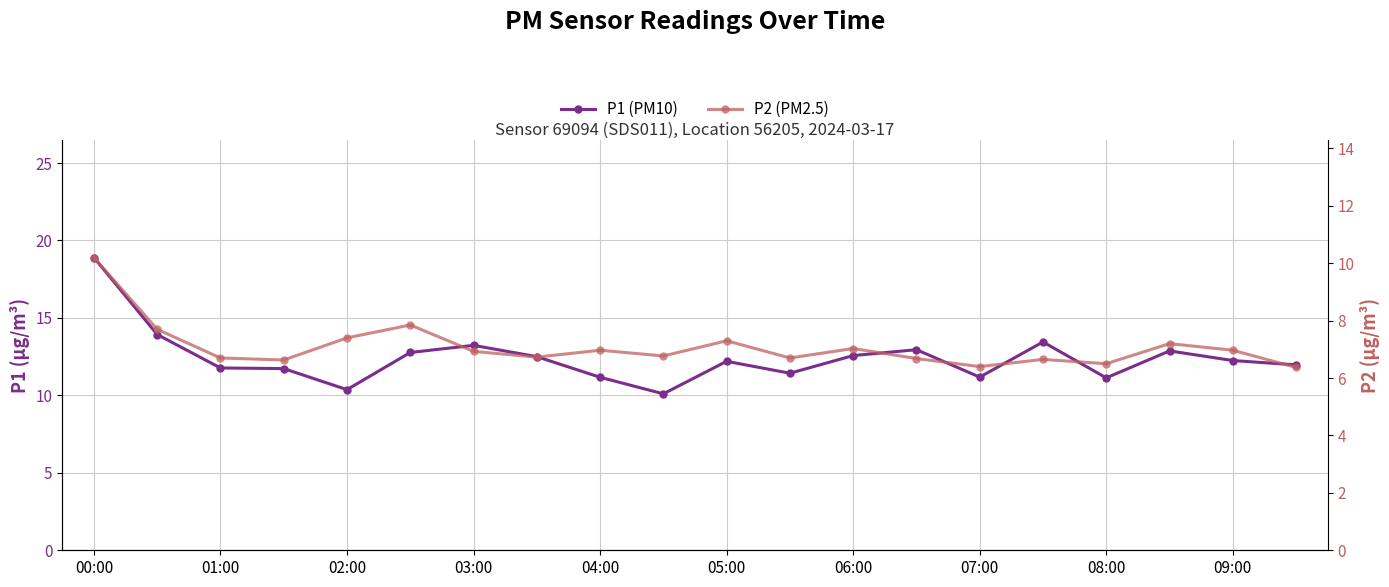

List the series in order of their peak value, lowest first.

P2 (PM2.5), P1 (PM10)